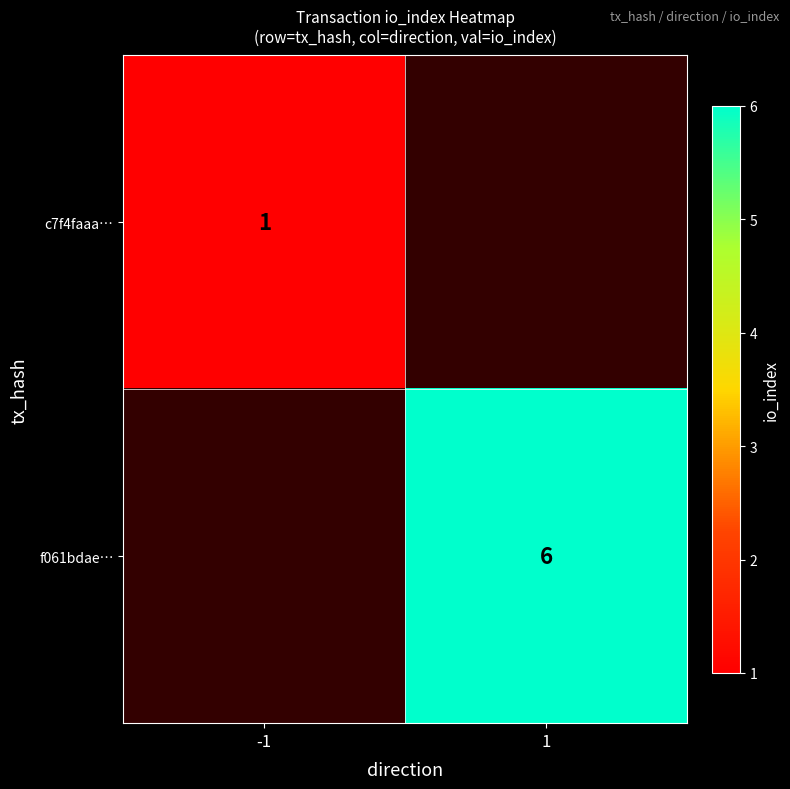

The value of c7f4faaa… at -1 is 2. True or false?

False